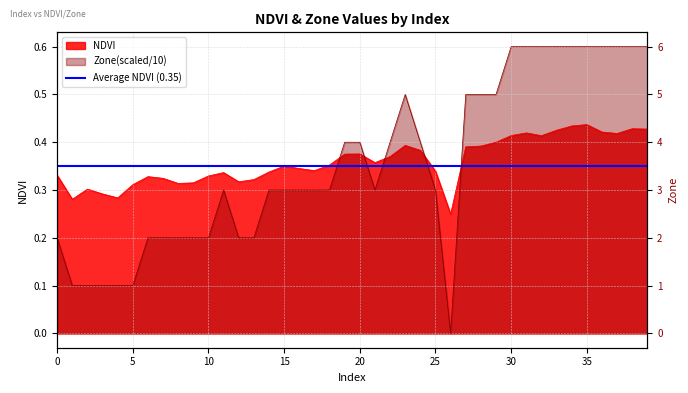

Reading left to right, what are all the values shown in this chart?

NDVI: 0.3	0.3	0.3	0.3	0.3	0.3	0.3	0.3	0.3	0.3	0.3	0.3	0.3	0.3	0.3	0.4	0.3	0.3	0.4	0.4	0.4	0.4	0.4	0.4	0.4	0.3	0.2	0.4	0.4	0.4	0.4	0.4	0.4	0.4	0.4	0.4	0.4	0.4	0.4	0.4
Zone: 0.2	0.1	0.1	0.1	0.1	0.1	0.2	0.2	0.2	0.2	0.2	0.3	0.2	0.2	0.3	0.3	0.3	0.3	0.3	0.4	0.4	0.3	0.4	0.5	0.4	0.3	0.0	0.5	0.5	0.5	0.6	0.6	0.6	0.6	0.6	0.6	0.6	0.6	0.6	0.6